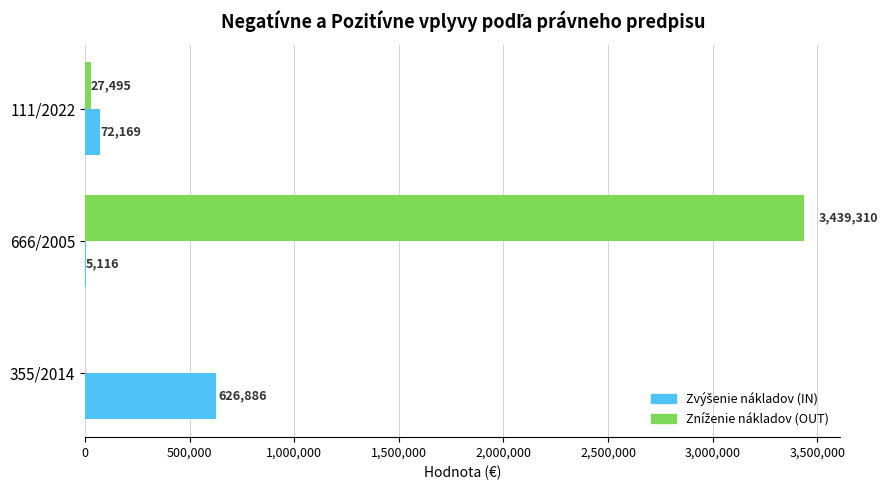

At which category is the sum across all series the highest?

666/2005